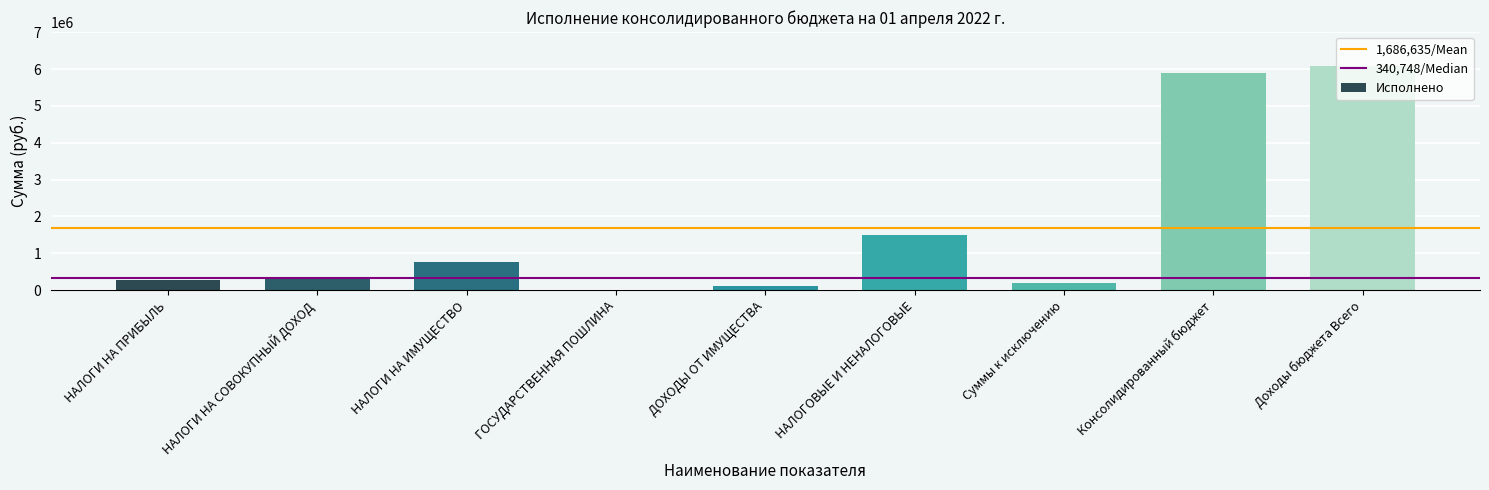

Reading right to left, extract all data points from this chart.

Доходы бюджета Всего=6091539.4	Консолидированный бюджет=5906362.4	Суммы к исключению=185177.0	НАЛОГОВЫЕ И НЕНАЛОГОВЫЕ=1498847.8	ДОХОДЫ ОТ ИМУЩЕСТВА=111347.5	ГОСУДАРСТВЕННАЯ ПОШЛИНА=2310.0	НАЛОГИ НА ИМУЩЕСТВО=767232.8	НАЛОГИ НА СОВОКУПНЫЙ ДОХОД=340747.6	НАЛОГИ НА ПРИБЫЛЬ=276146.9